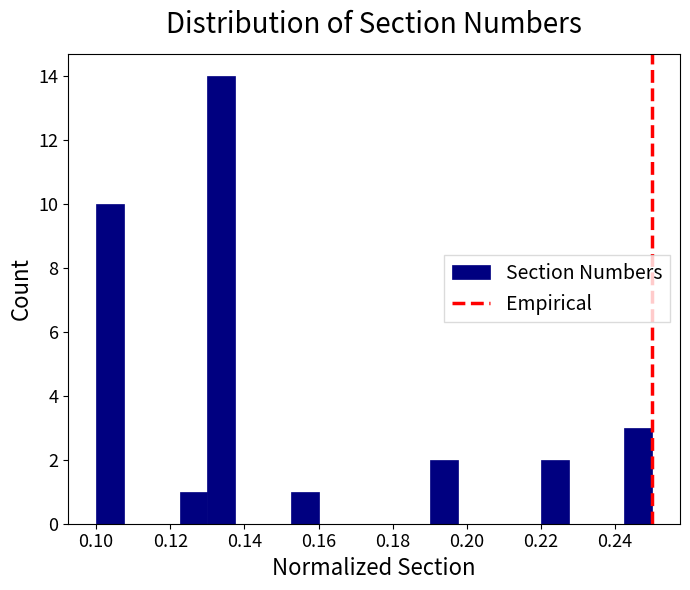

Around what value on the x-axis is the tallest bar? Give the approximate position of its centre, as read against the axis.

0.134